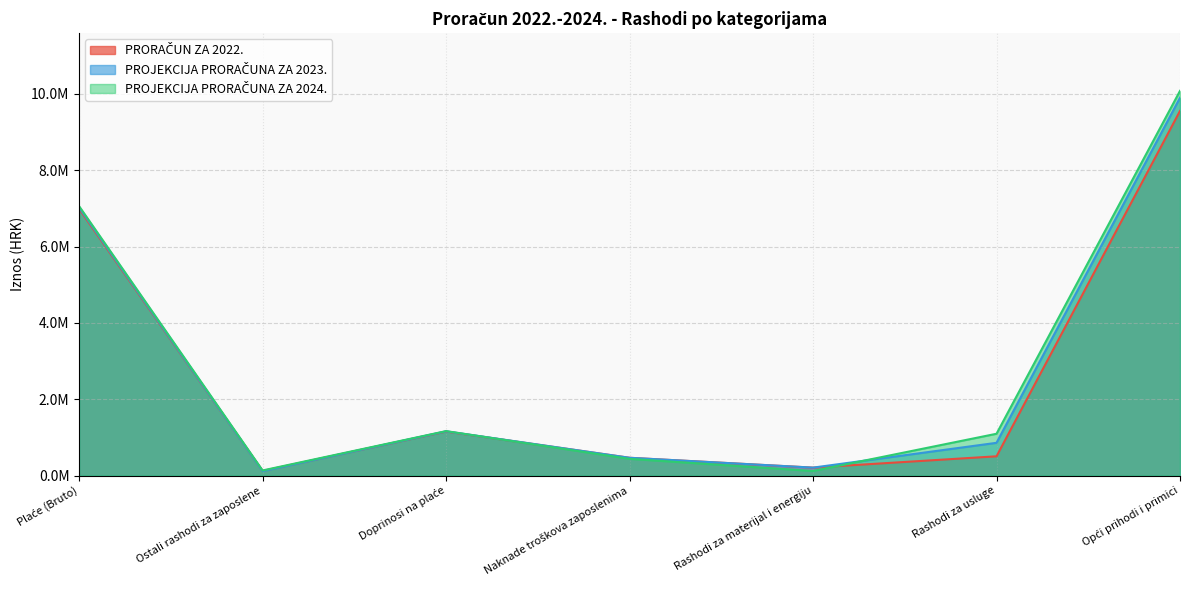

What is the label of the 6th point from the right?

Ostali rashodi za zaposlene